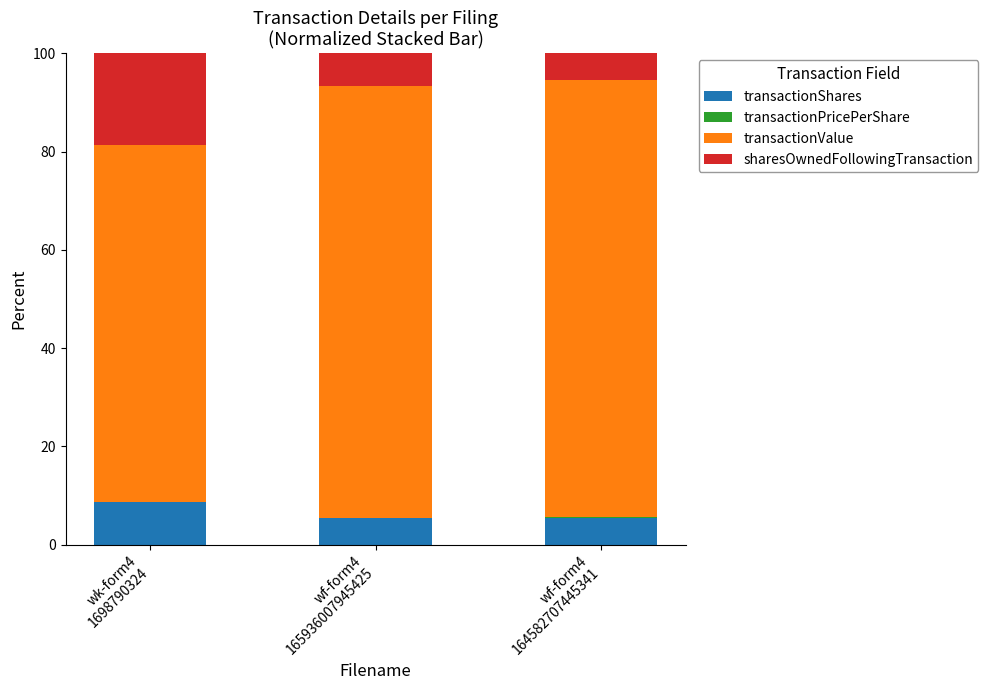

What is the maximum value for transactionShares?

8.7